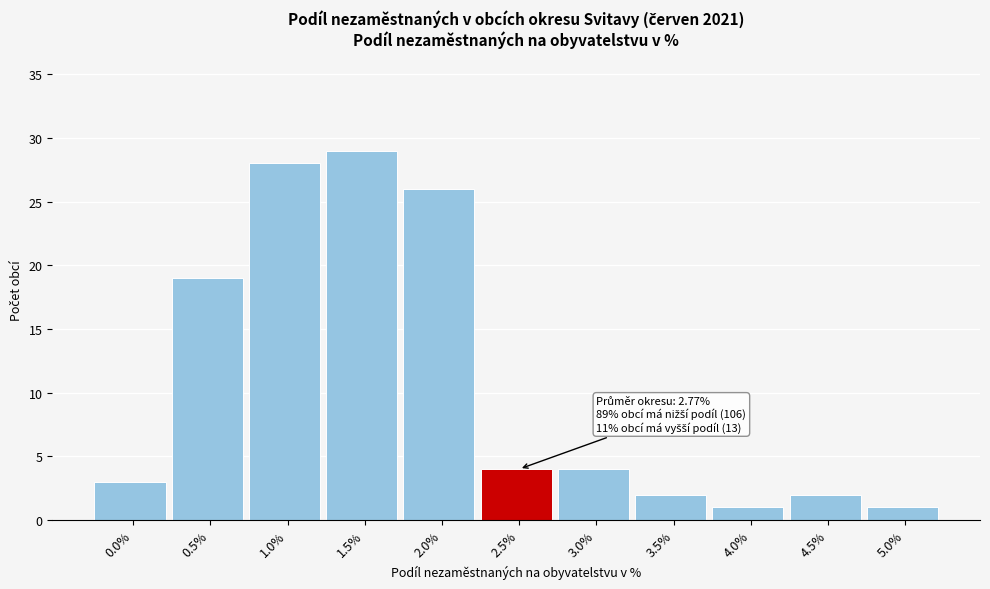

Reading right to left, what are all the values shown in this chart?

1	2	1	2	4	4	26	29	28	19	3